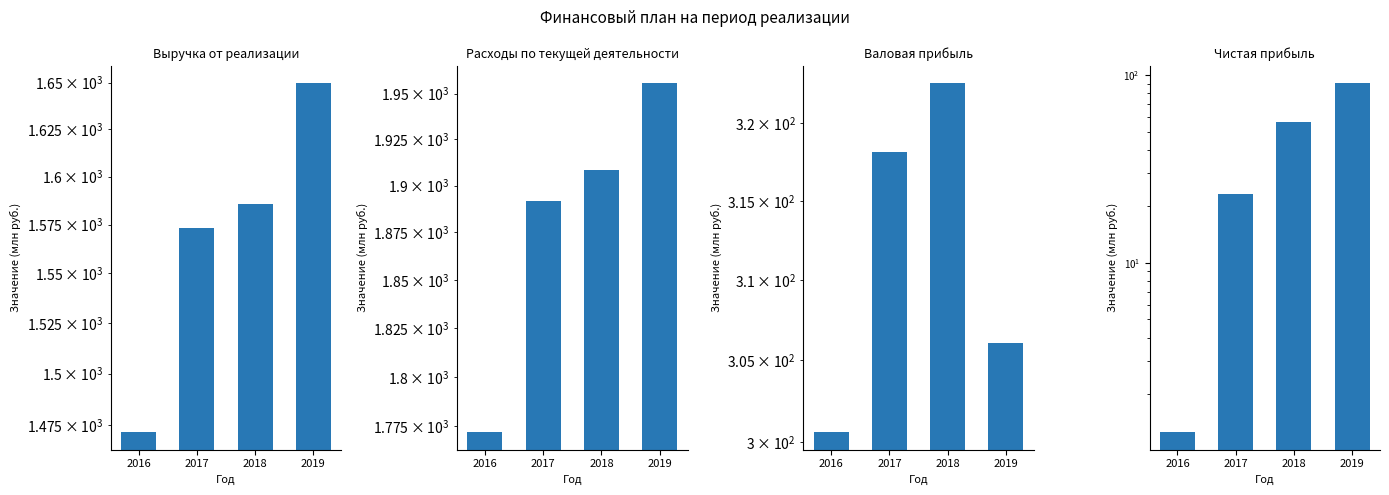

What are all the series names shown in the legend?

Выручка от реализации, Расходы по текущей деятельности, Валовая прибыль, Чистая прибыль